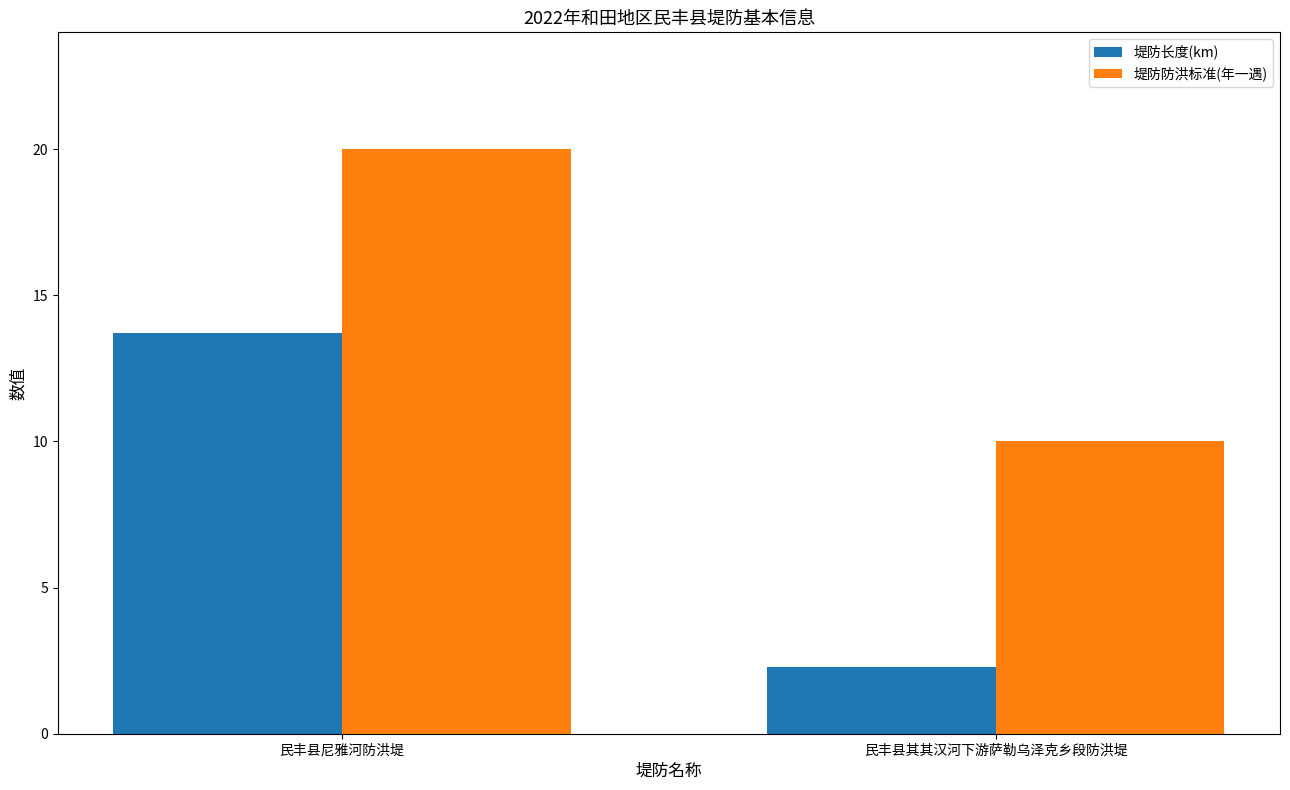

The value of 堤防长度(km) at 民丰县尼雅河防洪堤 is 13.7. True or false?

True